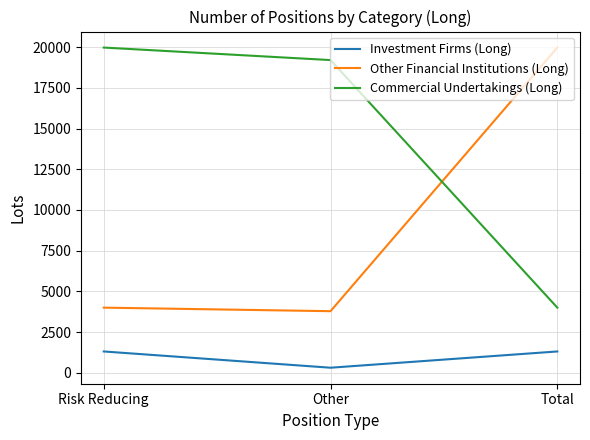

What is the total value across all series at Risk Reducing?

25277.9